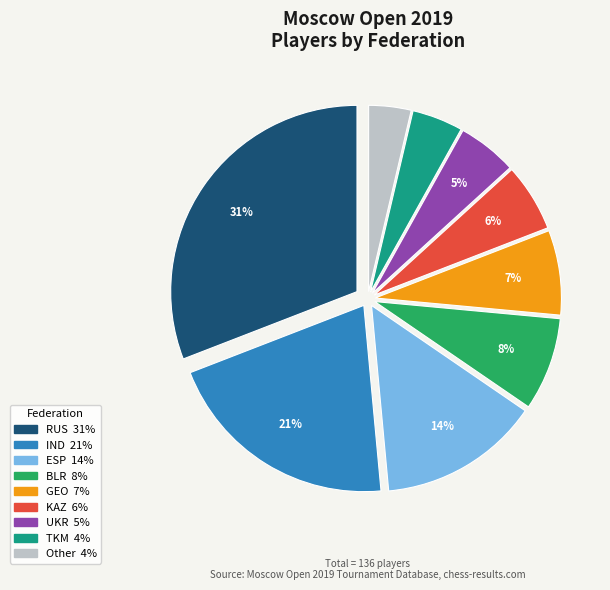

To the nearest percent, what is the difference between the largest and smallest slice percentages?

27%